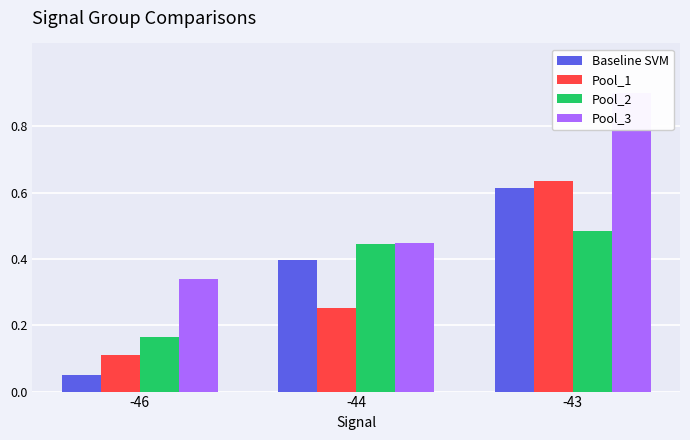

What is the difference between the highest and lowest values at -46?

0.3